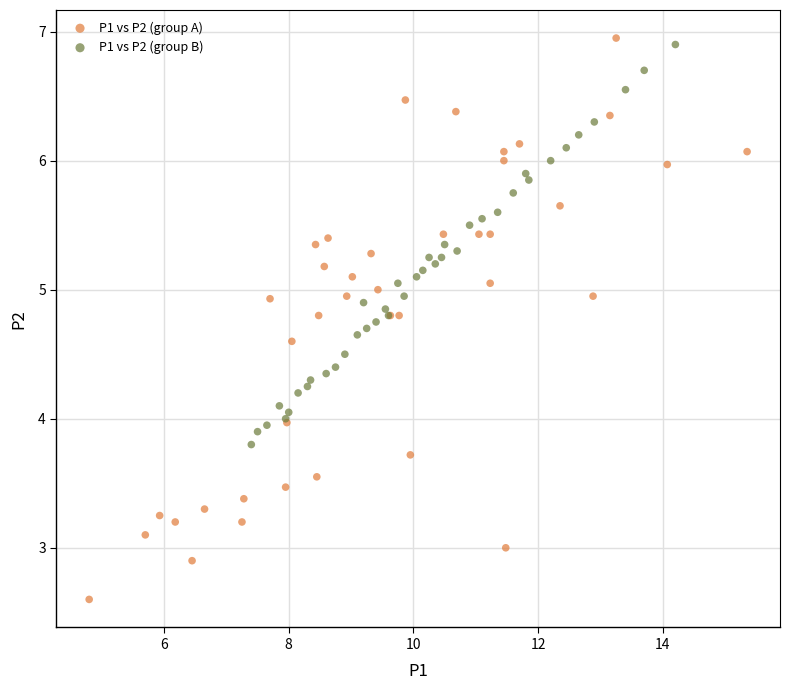

Which series reaches the minimum Y coordinate?

P1 vs P2 (group A)